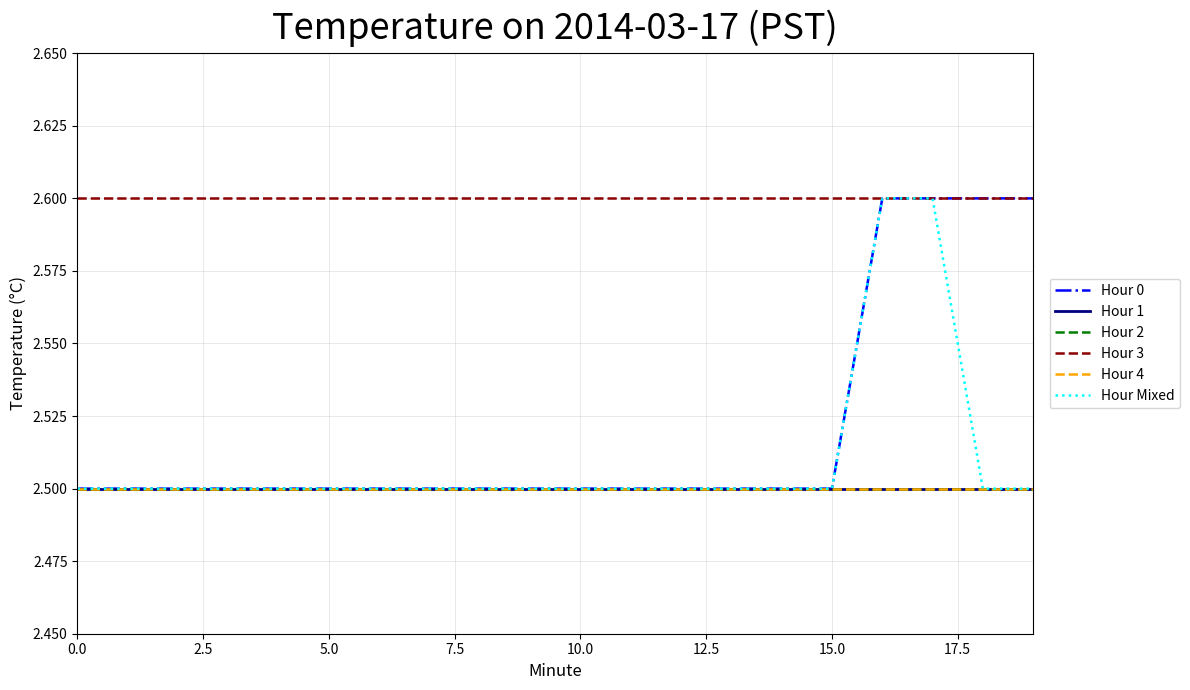

True or false: Hour Mixed and Hour 2 intersect in this chart.

False